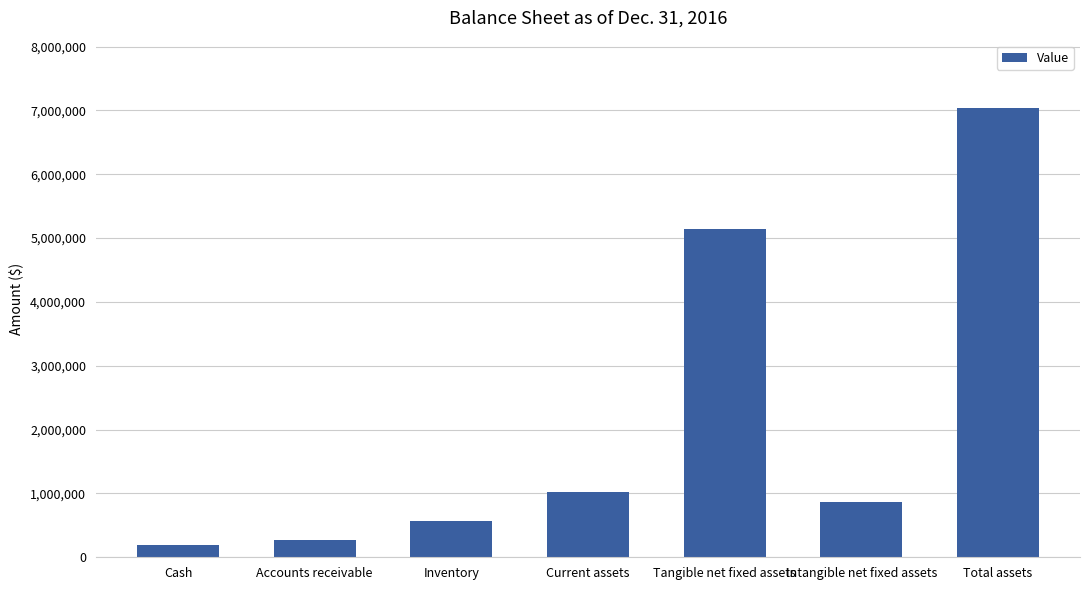

What is the sum of all values?

15101000